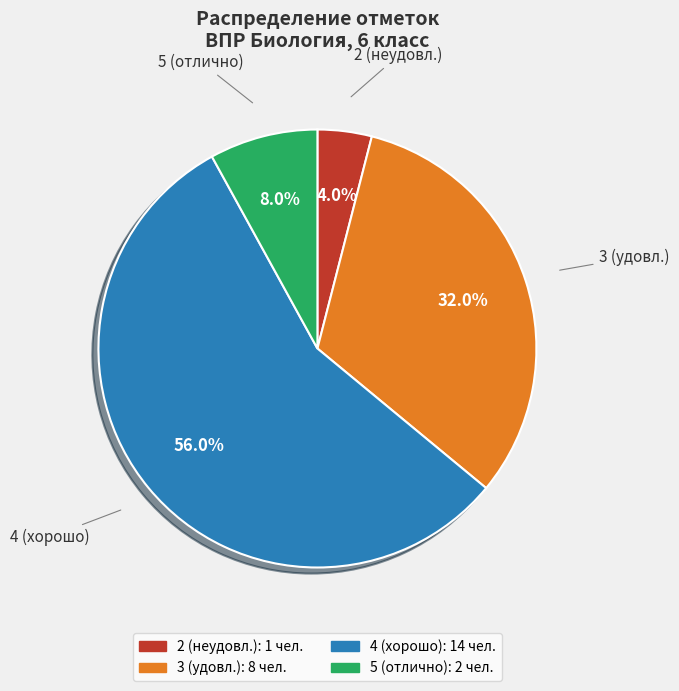

To the nearest percent, what is the average slice percentage?

25%